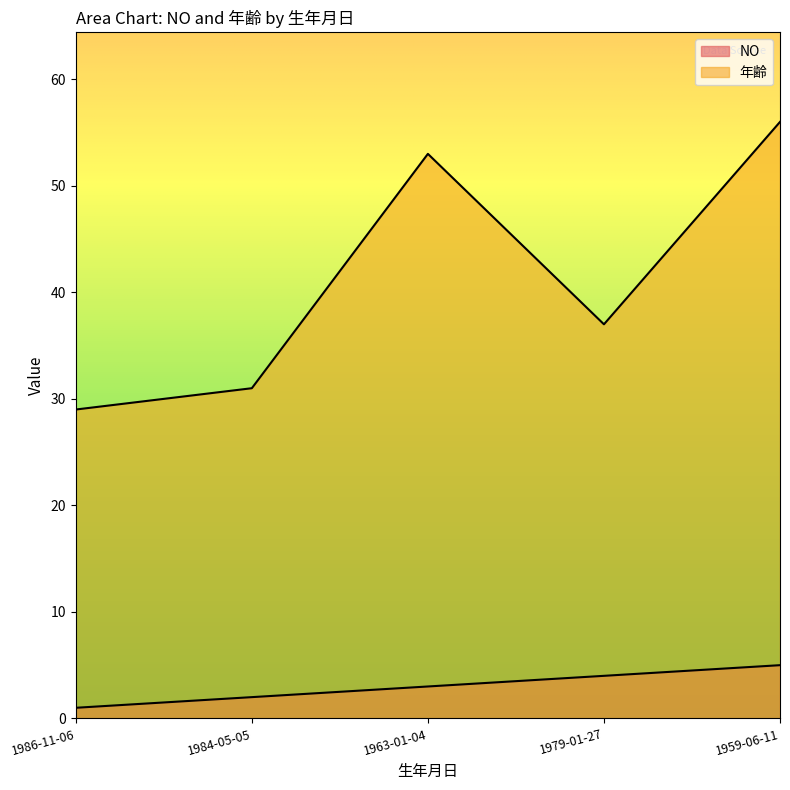

What is the difference between the highest and lowest values at 1979-01-27?

33